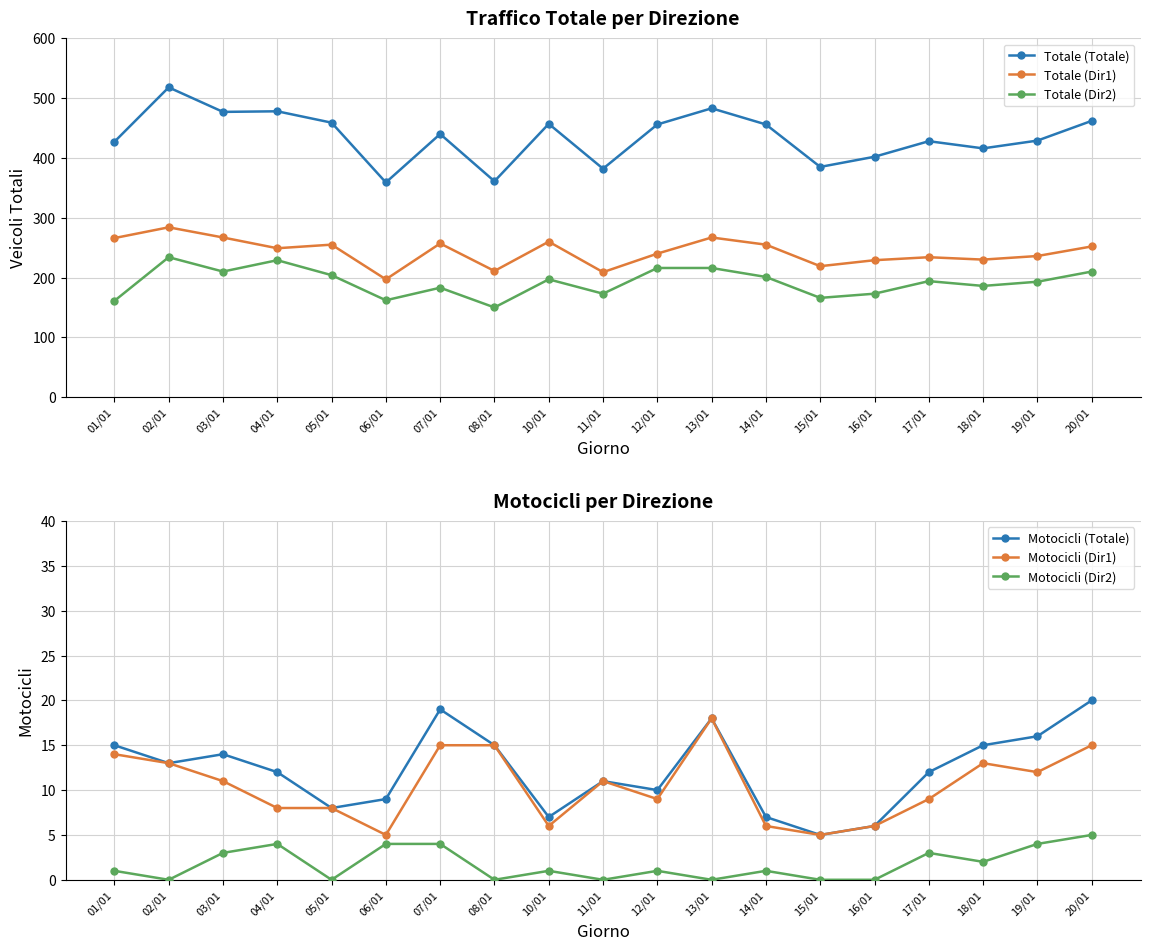

In Totale (Dir2), how many points are lower than both neighbors (excluding endpoints)?

6